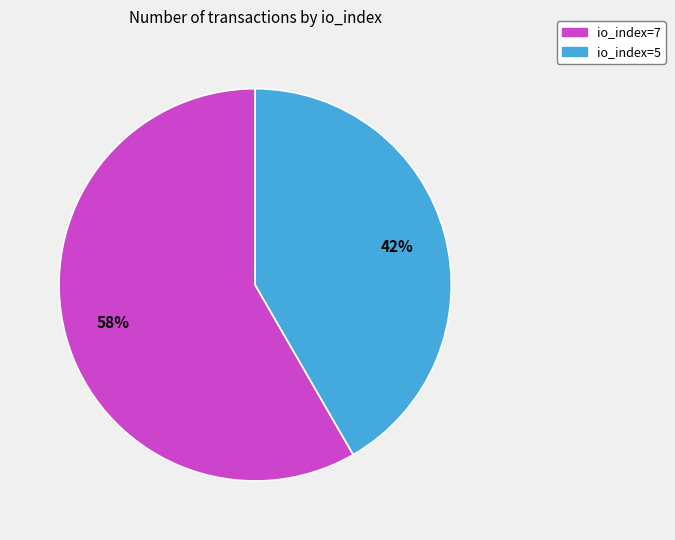

Approximately how many times larger is the value at io_index=7 compared to io_index=5?

1.4